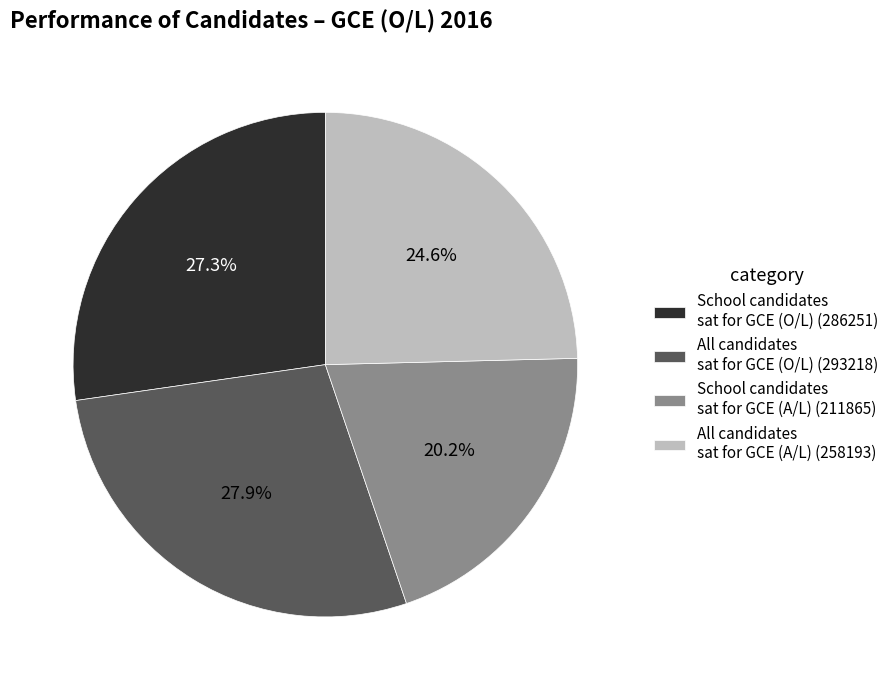

Between All candidates sat for GCE (A/L) (258193) and School candidates sat for GCE (O/L) (286251), which is larger?

School candidates sat for GCE (O/L) (286251)